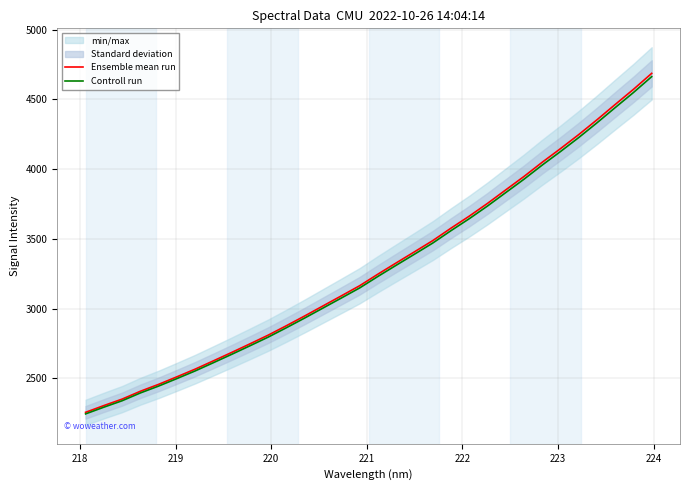

What is the lowest value of the Ensemble mean run series?

2256.4